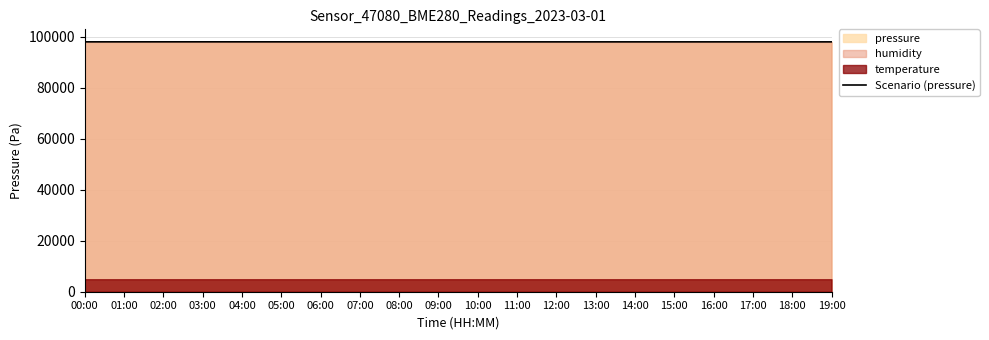

What position from the right is 06:00?

14